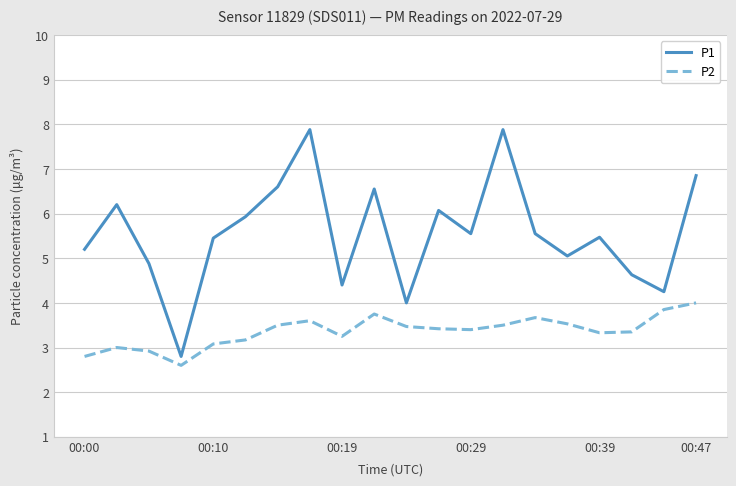

Which series has the widest spread of values?

P1